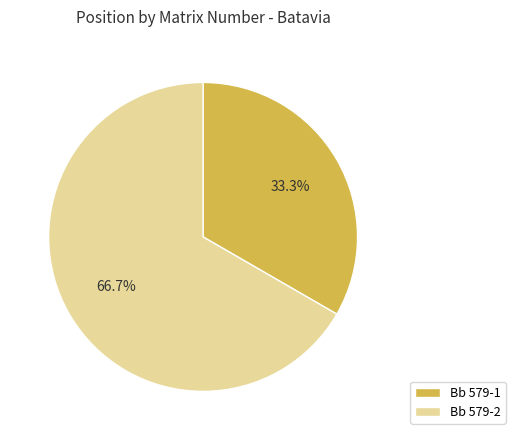

Which slice represents more than half of the pie?

Bb 579-2